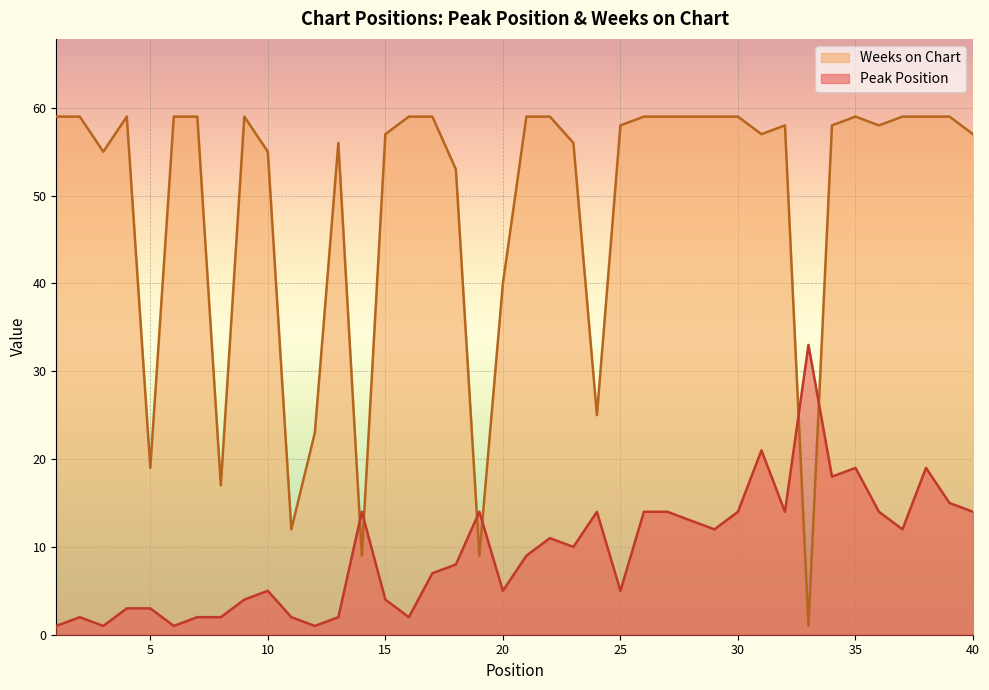

At which label does Peak Position reach its minimum?

1